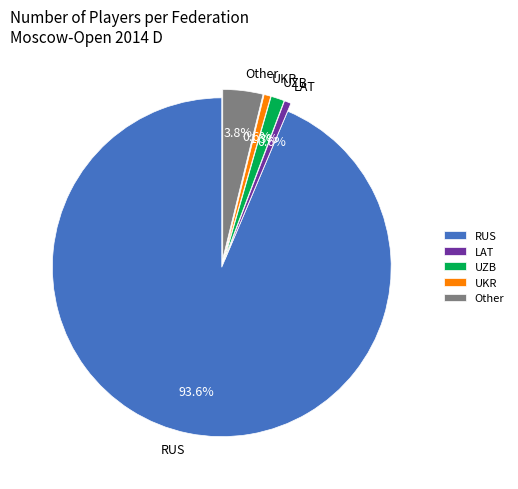

Which has a higher value, UKR or Other?

Other